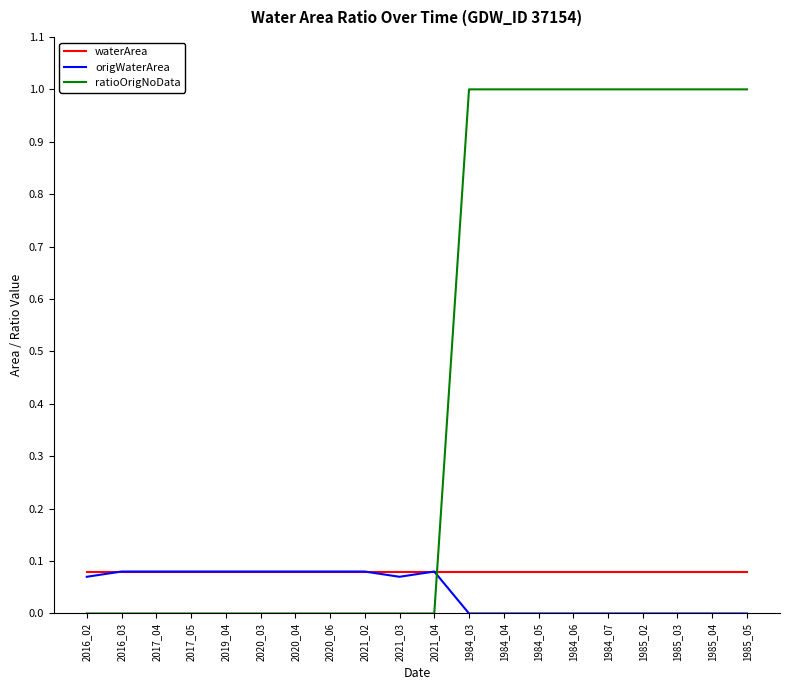

Which series has the widest spread of values?

ratioOrigNoData